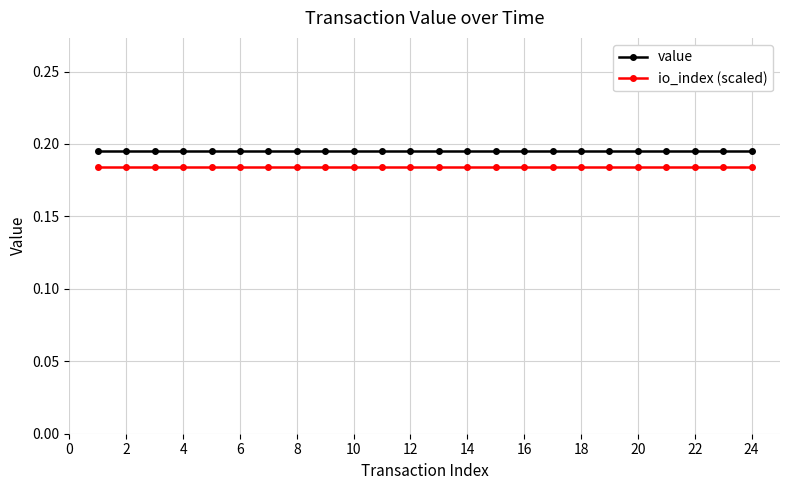

Which series has the largest total across all categories?

value